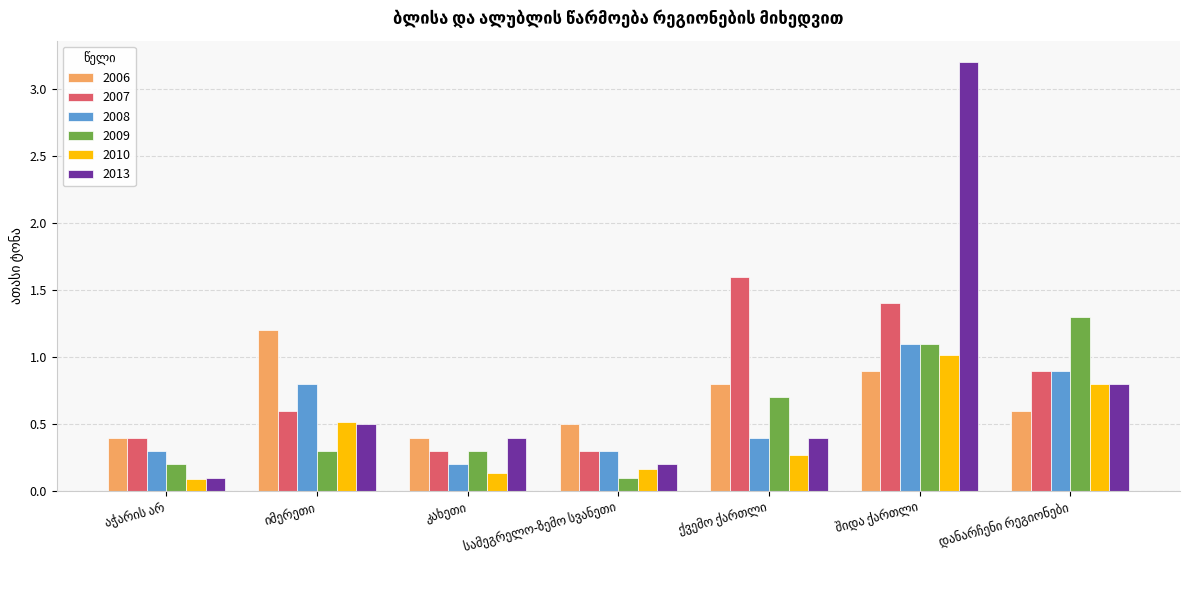

What is the maximum value for 2013?

3.2